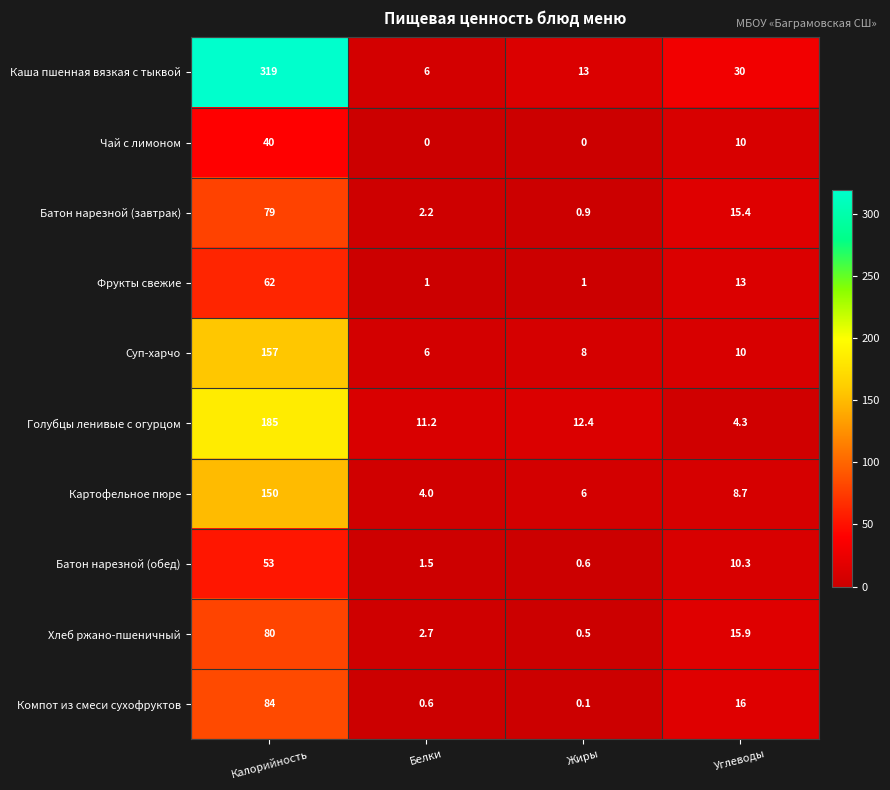

Rank the series by their maximum value, from highest to lowest.

Каша пшенная вязкая с тыквой, Голубцы ленивые с огурцом, Суп-харчо, Картофельное пюре, Компот из смеси сухофруктов, Хлеб ржано-пшеничный, Батон нарезной (завтрак), Фрукты свежие, Батон нарезной (обед), Чай с лимоном